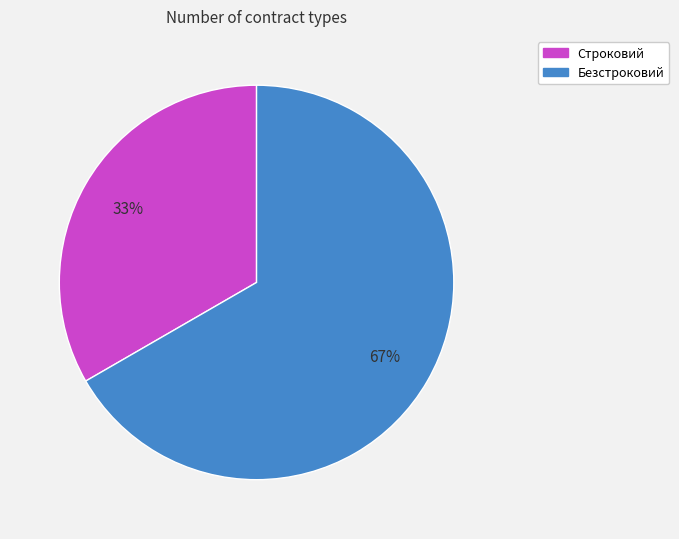

Is there a majority slice in this chart?

Yes